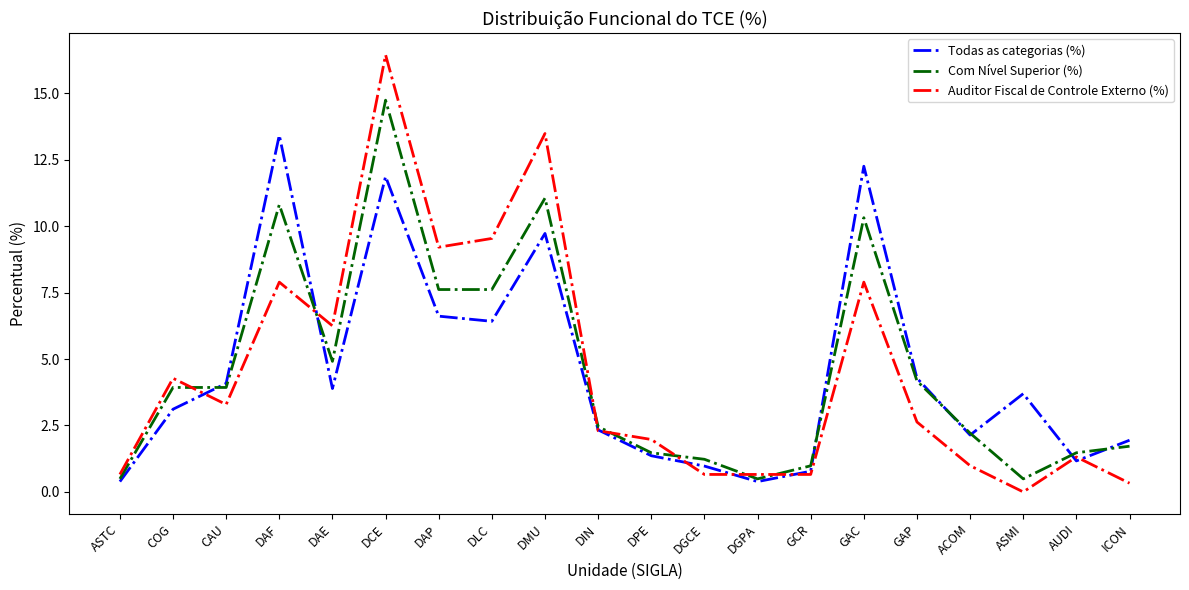

At which label does Auditor Fiscal de Controle Externo (%) first exceed 2?

COG